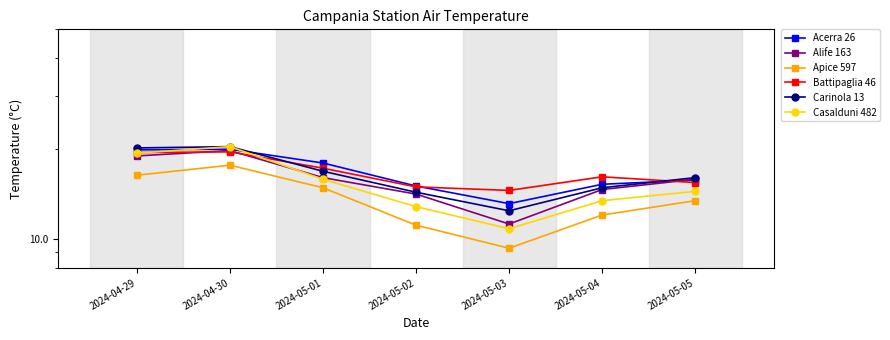

How many interior local peaks does the Casalduni 482 series have?

1